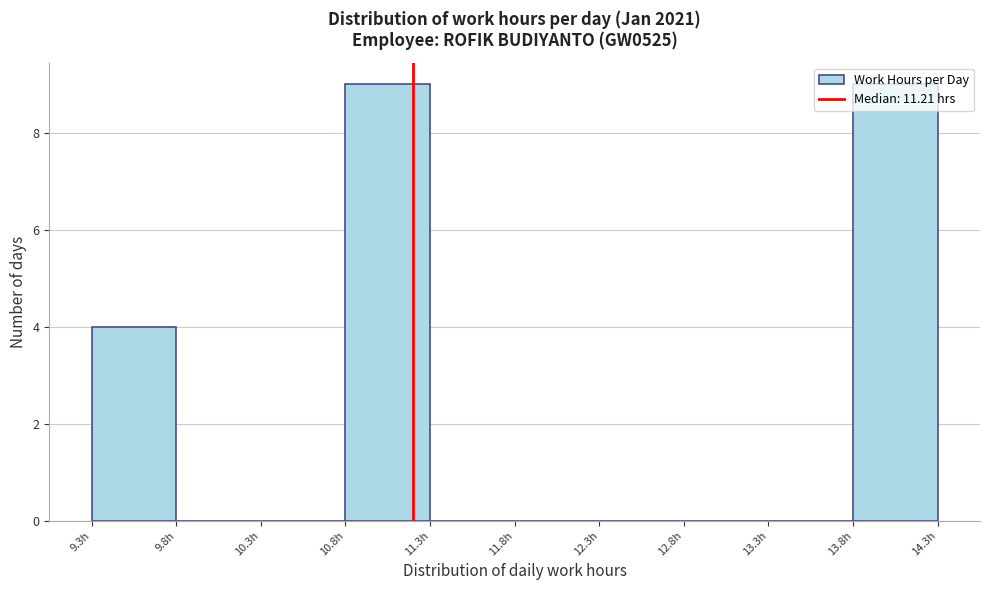

What is the height of the bar covering 13.80 to 14.30 on the x-axis? Neither the bar edges nor the heights are printed on the chart, so give them approximately, as read against the axes.

9